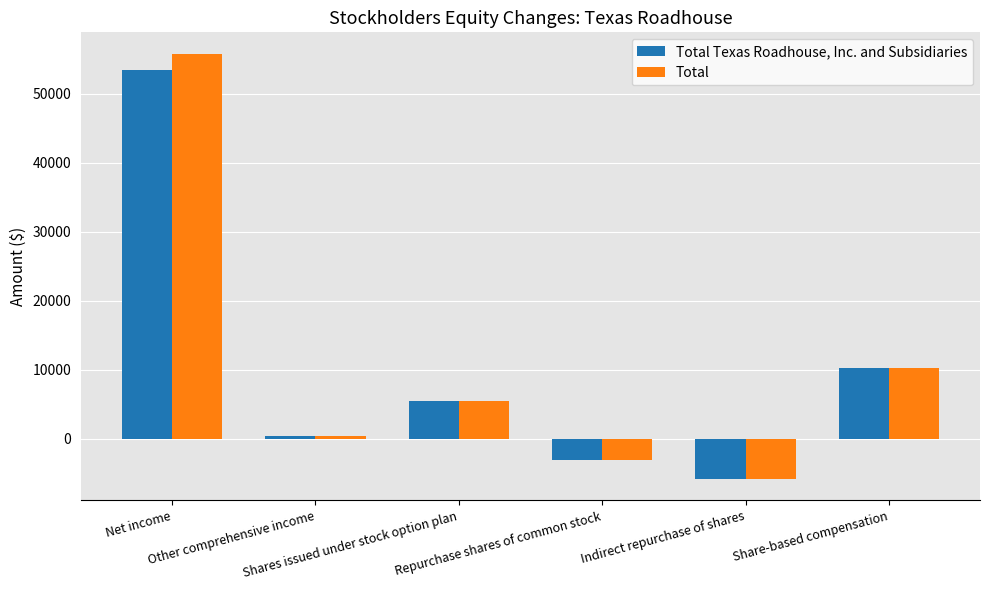

Which label corresponds to the smallest value in the chart?

Indirect repurchase of shares